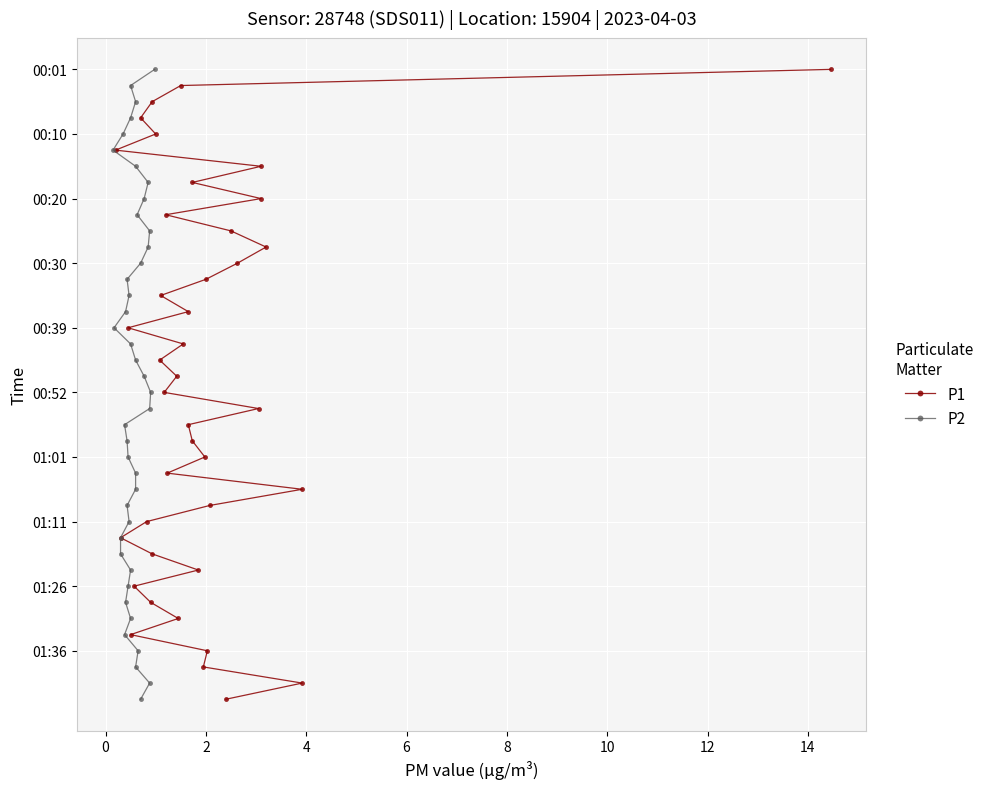

Which series has the largest total across all categories?

P1